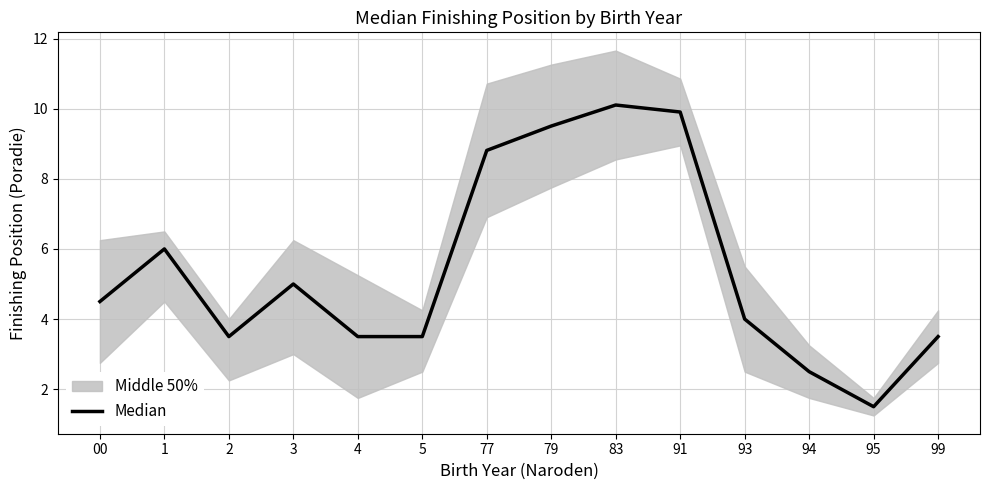

Read the value at 3.

5.0